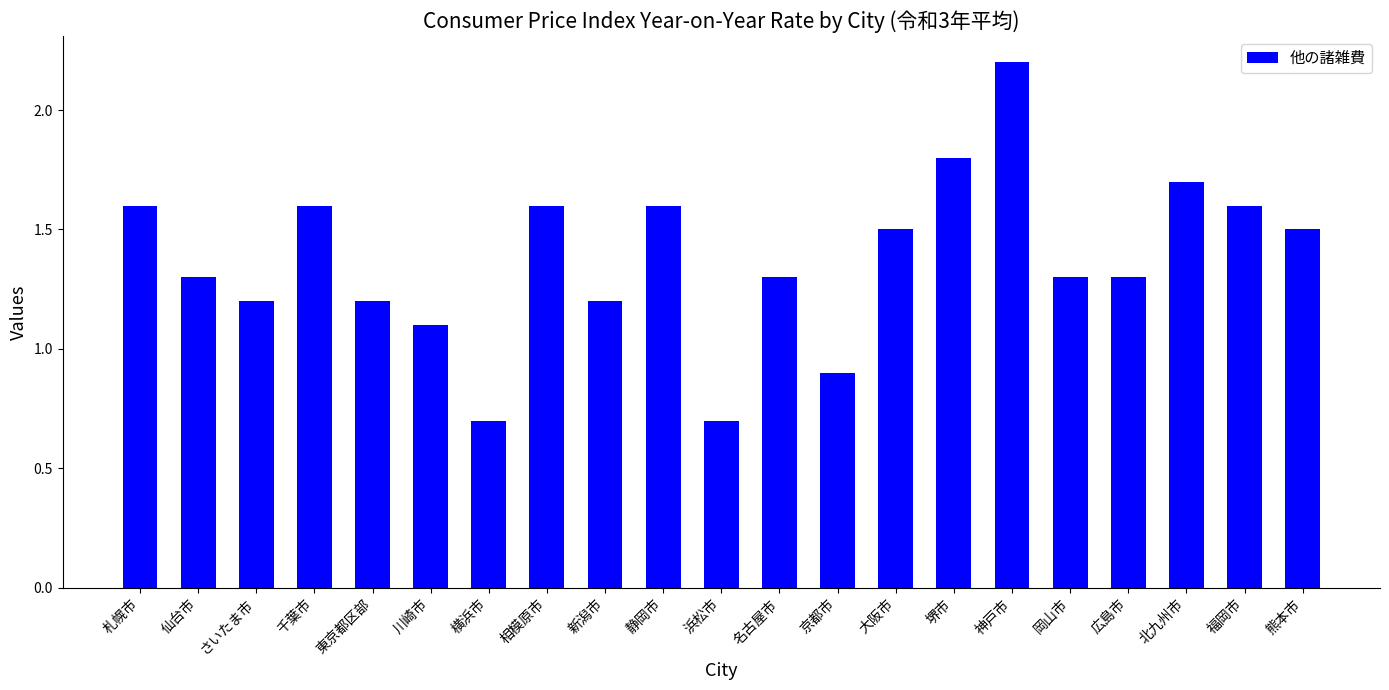

What is the difference between the maximum and minimum values?

1.5